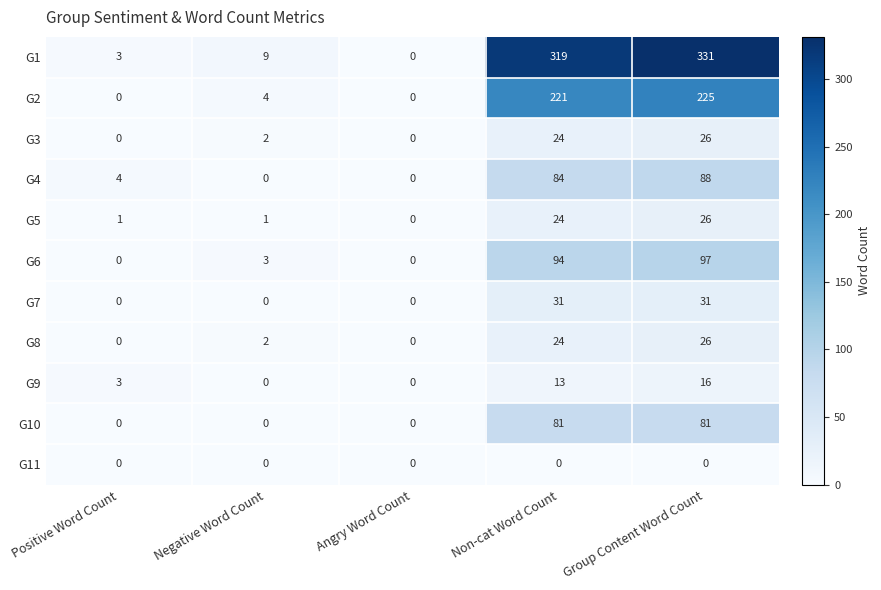

What is the difference between the maximum and minimum values in the G10 series?

81